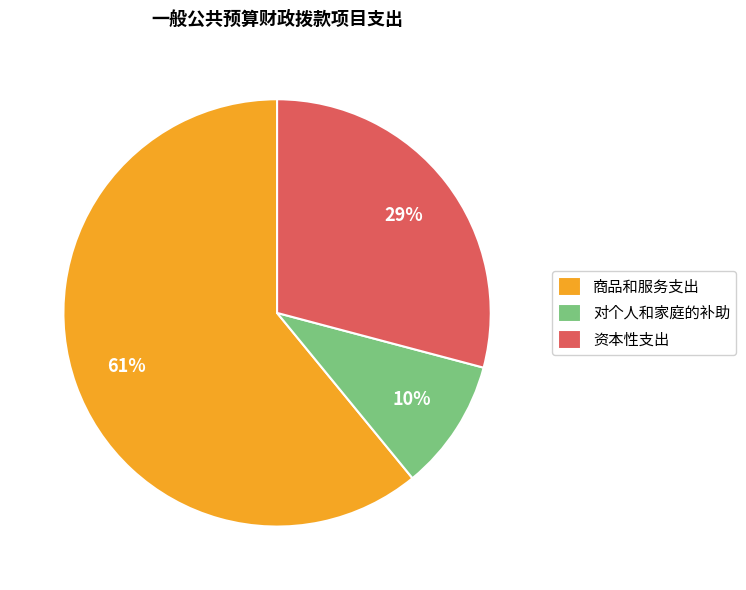

Which category has the biggest portion of the pie?

商品和服务支出